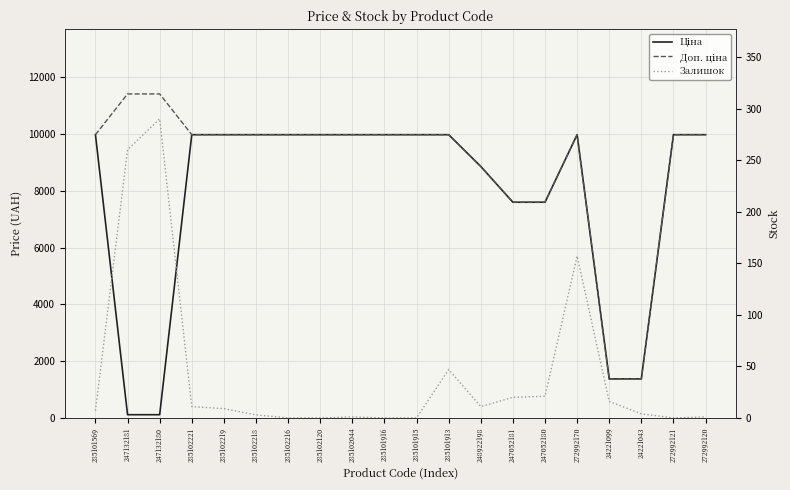

Rank the series at 248922198 from highest to lowest value.

Ціна, Доп. ціна, Залишок